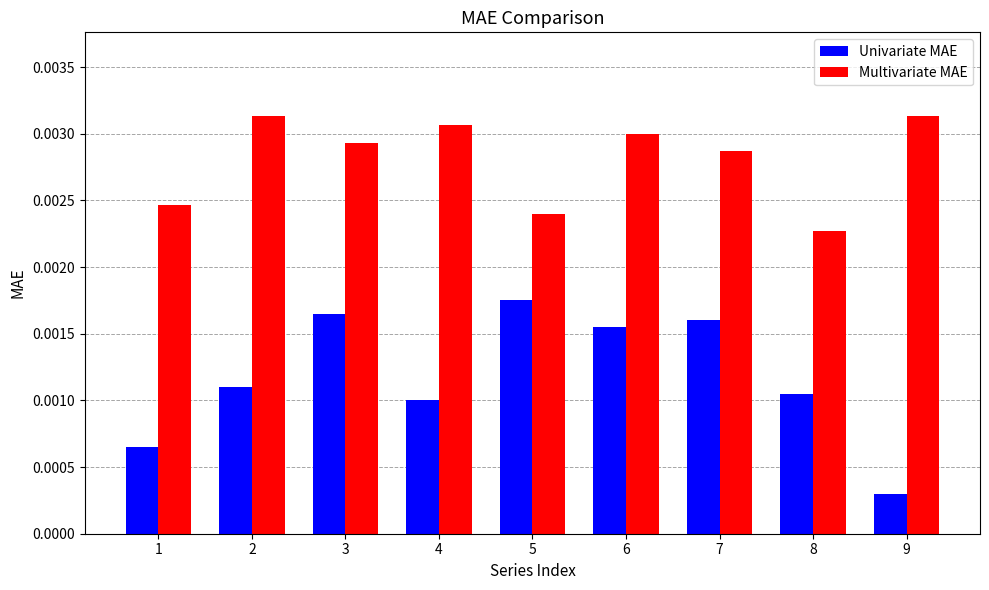

At which label is Univariate MAE closest to 0?

9